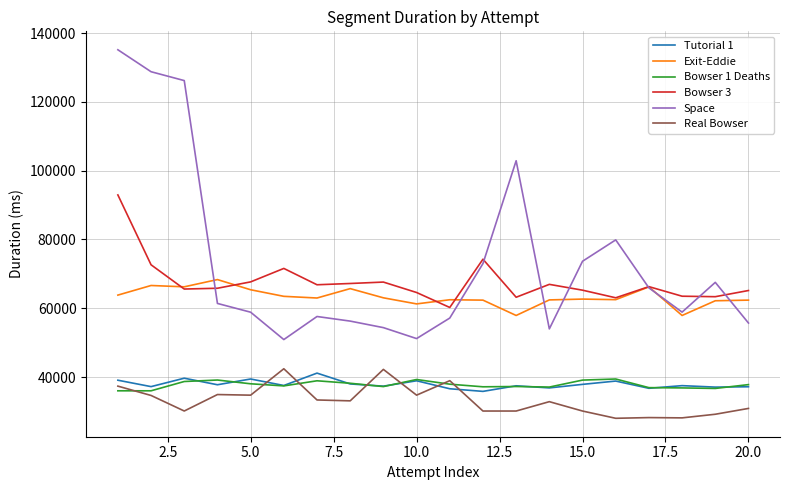

How many values in the Real Bowser series are below 33081?

10